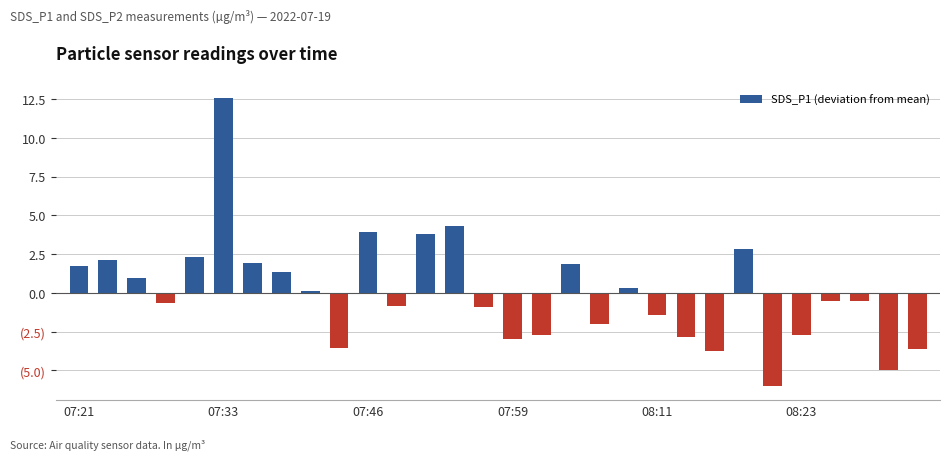

Reading right to left, transcribe all the data shown in this chart.

-3.6	-5.0	-0.5	-0.5	-2.7	-6.0	2.8	-3.8	-2.8	-1.5	0.3	-2.0	1.8	-2.7	-3.0	-0.9	4.3	3.8	-0.9	3.9	-3.5	0.1	1.3	1.9	12.5	2.3	-0.7	0.9	2.1	1.7